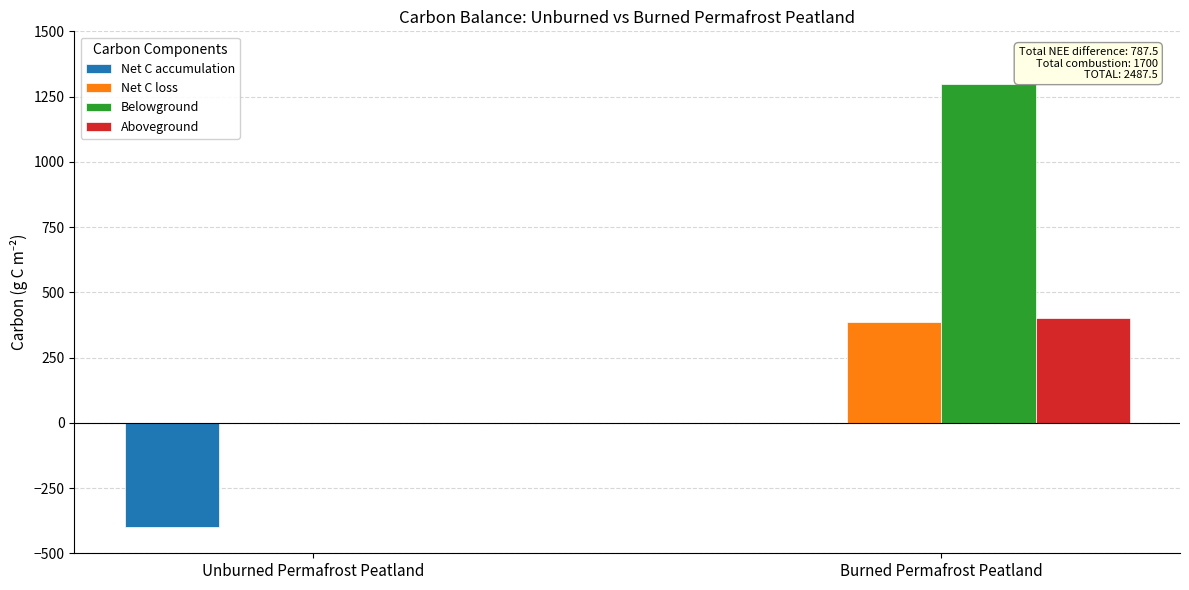

Are the bars horizontal?

No